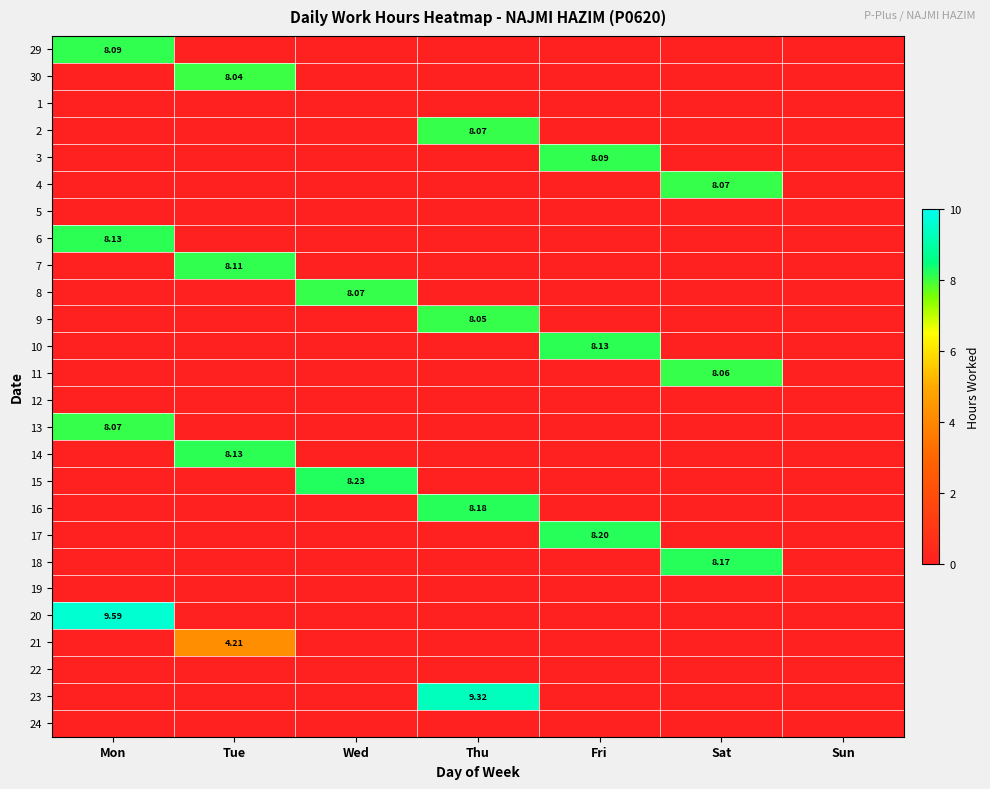

How many positive values does the 2 series have?

1